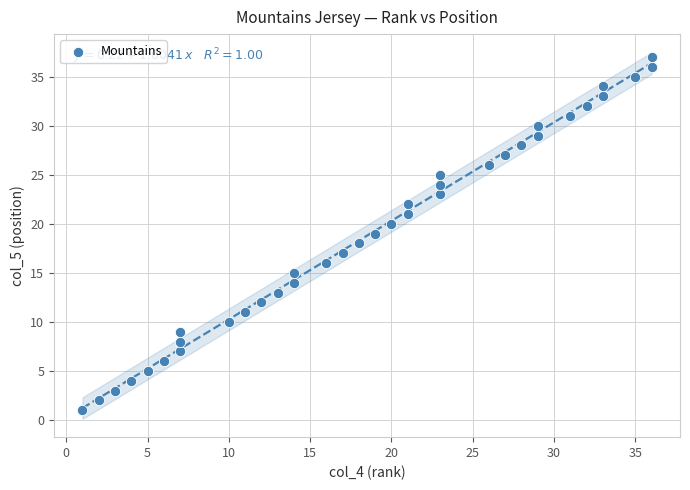

What is the range of Y values (max minus min)?

36